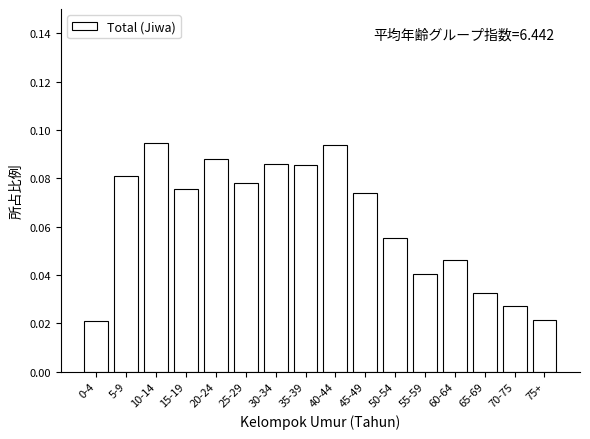

What is the sum of all values?

1.0